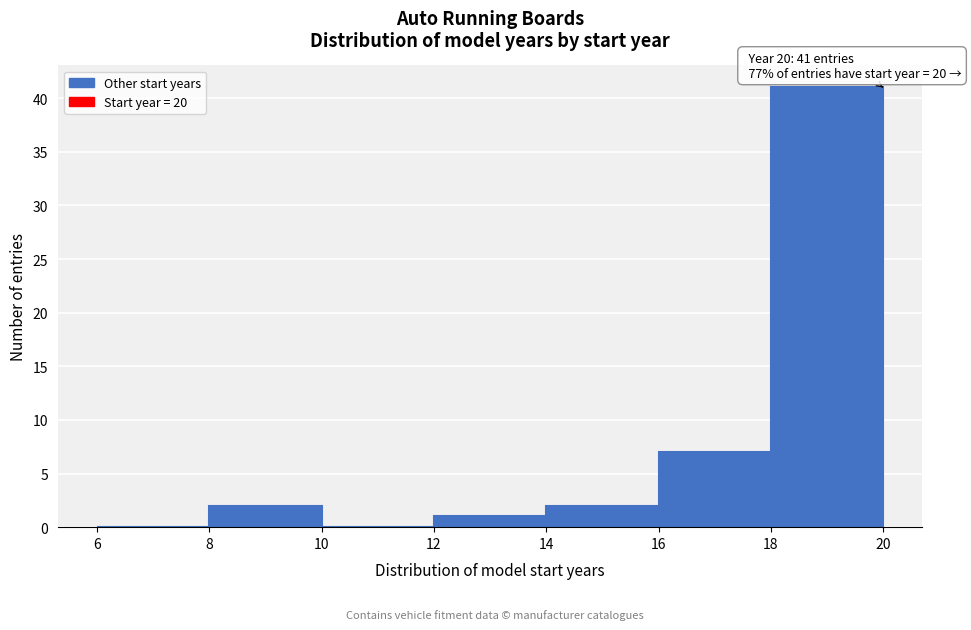

Which range on the x-axis has the tallest bar?

18 to 20